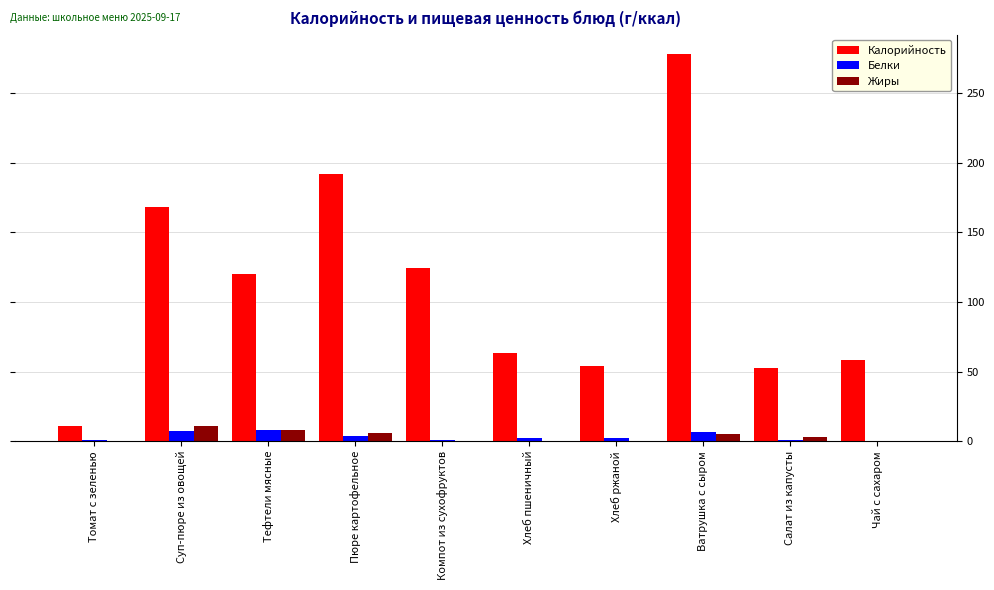

What is the sum of all Калорийность values?

1120.4